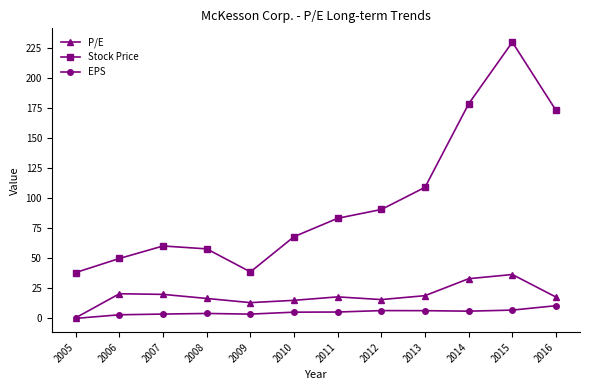

What is the approximate value of P/E at 2015?

36.0